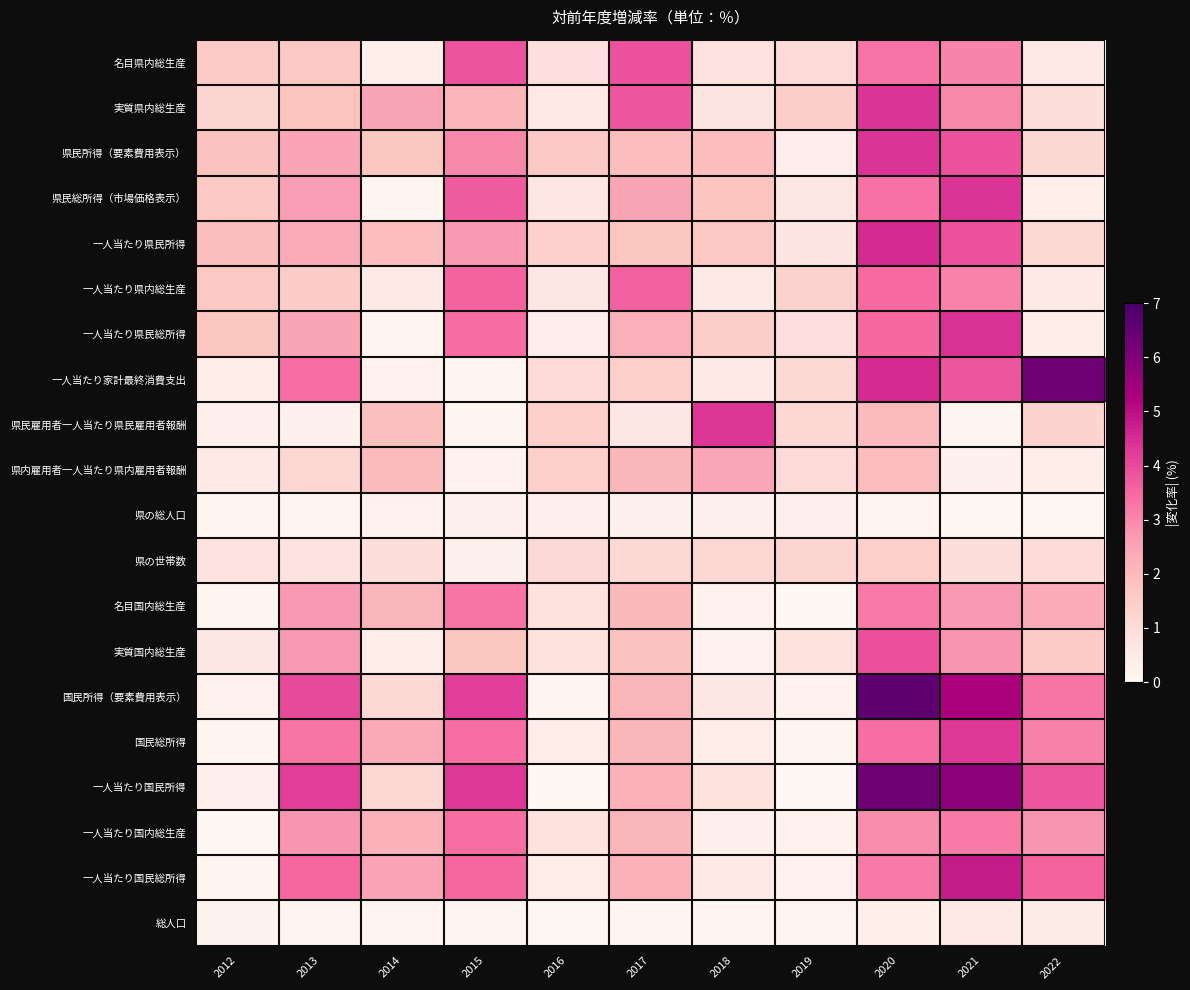

Reading left to right, transcribe all the data shown in this chart.

名目県内総生産: 2012=1.5	2013=1.6	2014=0.3	2015=3.8	2016=0.9	2017=3.9	2018=0.8	2019=1.0	2020=3.3	2021=3.1	2022=0.6
実質県内総生産: 2012=1.2	2013=1.8	2014=2.5	2015=2.1	2016=0.5	2017=3.8	2018=0.7	2019=1.5	2020=4.4	2021=3.0	2022=0.9
県民所得（要素費用表示）: 2012=1.8	2013=2.5	2014=1.7	2015=3.0	2016=1.6	2017=1.9	2018=1.9	2019=0.4	2020=4.4	2021=3.9	2022=1.1
県民総所得（市場価格表示）: 2012=1.6	2013=2.6	2014=0.1	2015=3.7	2016=0.6	2017=2.5	2018=1.7	2019=0.6	2020=3.4	2021=4.4	2022=0.3
一人当たり県民所得: 2012=1.9	2013=2.3	2014=1.9	2015=2.7	2016=1.3	2017=1.7	2018=1.6	2019=0.7	2020=4.5	2021=3.9	2022=1.1
一人当たり県内総生産: 2012=1.7	2013=1.5	2014=0.5	2015=3.6	2016=0.6	2017=3.6	2018=0.5	2019=1.3	2020=3.5	2021=3.1	2022=0.5
一人当たり県民総所得: 2012=1.7	2013=2.5	2014=0.1	2015=3.4	2016=0.4	2017=2.2	2018=1.5	2019=0.9	2020=3.5	2021=4.4	2022=0.3
一人当たり家計最終消費支出: 2012=0.4	2013=3.4	2014=0.2	2015=0.1	2016=1.0	2017=1.4	2018=0.5	2019=1.1	2020=4.5	2021=3.8	2022=6.3
県民雇用者一人当たり県民雇用者報酬: 2012=0.3	2013=0.3	2014=1.8	2015=0.1	2016=1.4	2017=0.6	2018=4.3	2019=1.2	2020=2.0	2021=0.1	2022=1.3
県内雇用者一人当たり県内雇用者報酬: 2012=0.5	2013=1.2	2014=2.0	2015=0.2	2016=1.4	2017=2.1	2018=2.4	2019=1.0	2020=2.0	2021=0.3	2022=0.3
県の総人口: 2012=0.1	2013=0.1	2014=0.2	2015=0.3	2016=0.3	2017=0.2	2018=0.3	2019=0.3	2020=0.1	2021=0.0	2022=0.0
県の世帯数: 2012=0.8	2013=0.8	2014=0.9	2015=0.2	2016=1.1	2017=1.1	2018=1.2	2019=1.3	2020=1.4	2021=0.9	2022=1.0
名目国内総生産: 2012=0.1	2013=2.7	2014=2.1	2015=3.3	2016=0.8	2017=2.0	2018=0.2	2019=0.0	2020=3.2	2021=2.7	2022=2.3
実質国内総生産: 2012=0.6	2013=2.7	2014=0.4	2015=1.7	2016=0.8	2017=1.8	2018=0.2	2019=0.8	2020=3.9	2021=2.8	2022=1.5
国民所得（要素費用表示）: 2012=0.2	2013=4.0	2014=1.1	2015=4.2	2016=0.1	2017=2.1	2018=0.6	2019=0.2	2020=6.6	2021=5.3	2022=3.3
国民総所得: 2012=0.1	2013=3.3	2014=2.4	2015=3.4	2016=0.4	2017=2.1	2018=0.4	2019=0.1	2020=3.4	2021=4.3	2022=3.1
一人当たり国民所得: 2012=0.3	2013=4.2	2014=1.2	2015=4.3	2016=0.0	2017=2.2	2018=0.8	2019=0.0	2020=6.3	2021=5.8	2022=3.8
一人当たり国内総生産: 2012=0.0	2013=2.8	2014=2.2	2015=3.4	2016=0.8	2017=2.1	2018=0.3	2019=0.2	2020=2.9	2021=3.2	2022=2.8
一人当たり国民総所得: 2012=0.1	2013=3.5	2014=2.5	2015=3.5	2016=0.4	2017=2.2	2018=0.5	2019=0.2	2020=3.2	2021=4.8	2022=3.6
総人口: 2012=0.2	2013=0.1	2014=0.1	2015=0.1	2016=0.0	2017=0.1	2018=0.1	2019=0.2	2020=0.3	2021=0.5	2022=0.4